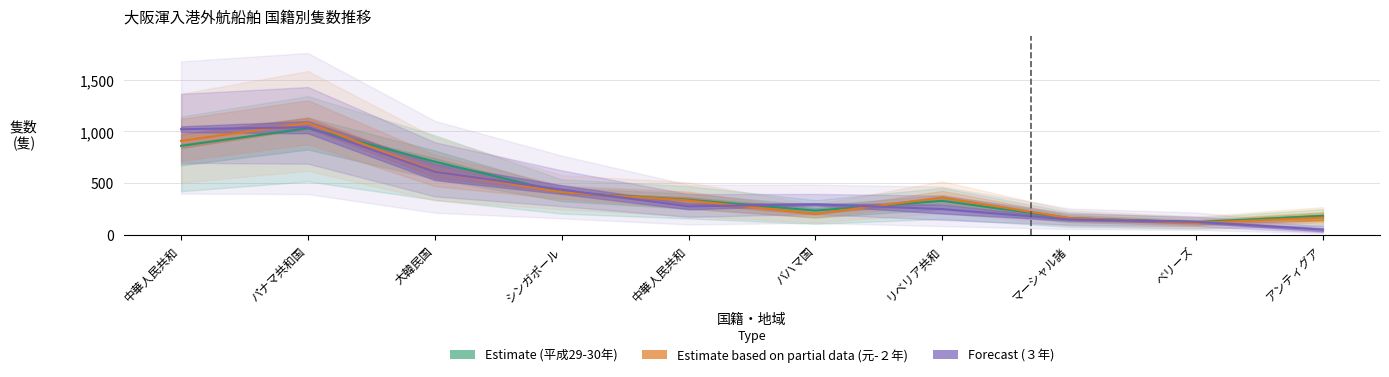

Is this an area chart (filled region under the line)?

No